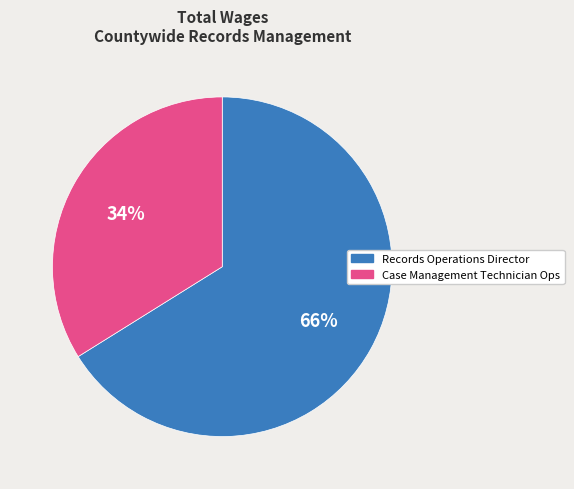

How many slices are in this pie chart?

2